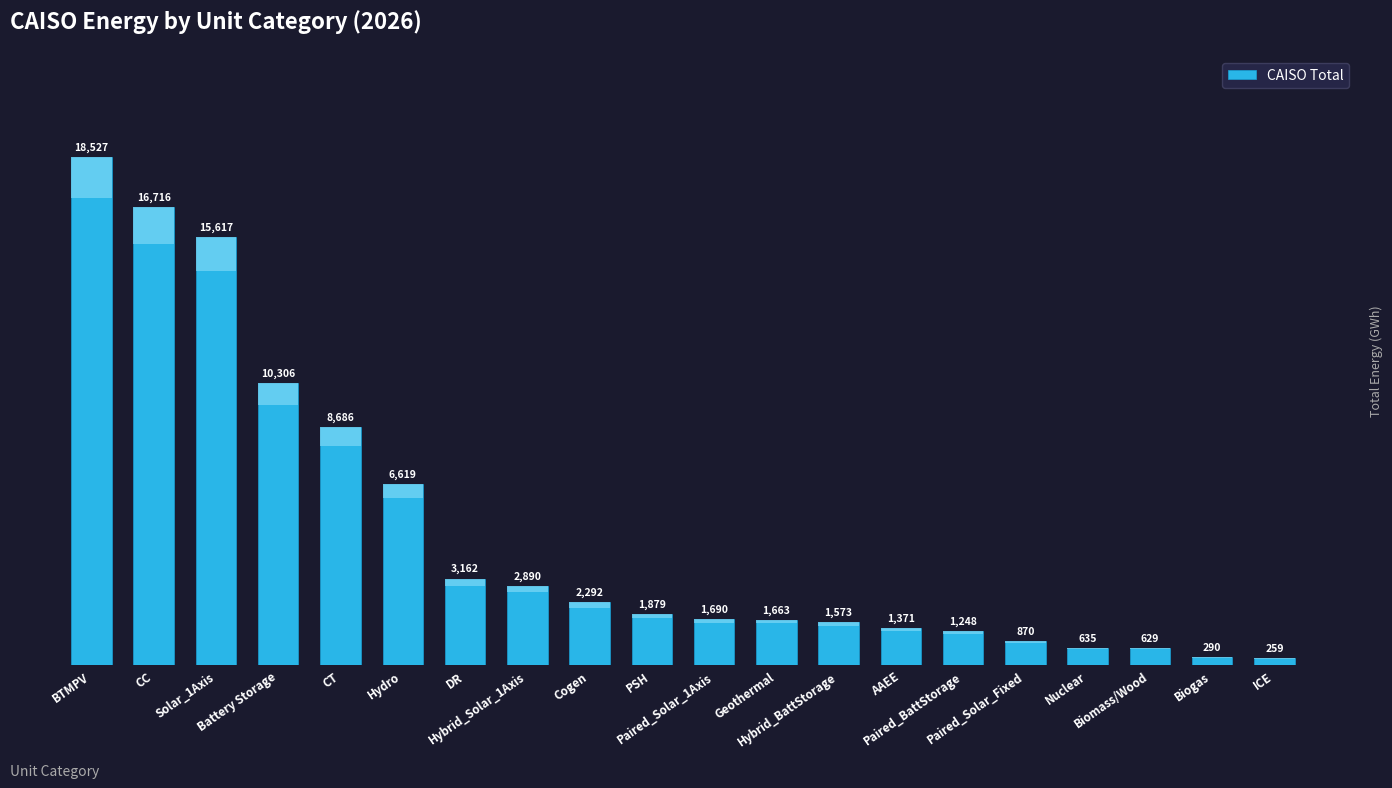

Is it true that the value at Geothermal is 2801.5?

False